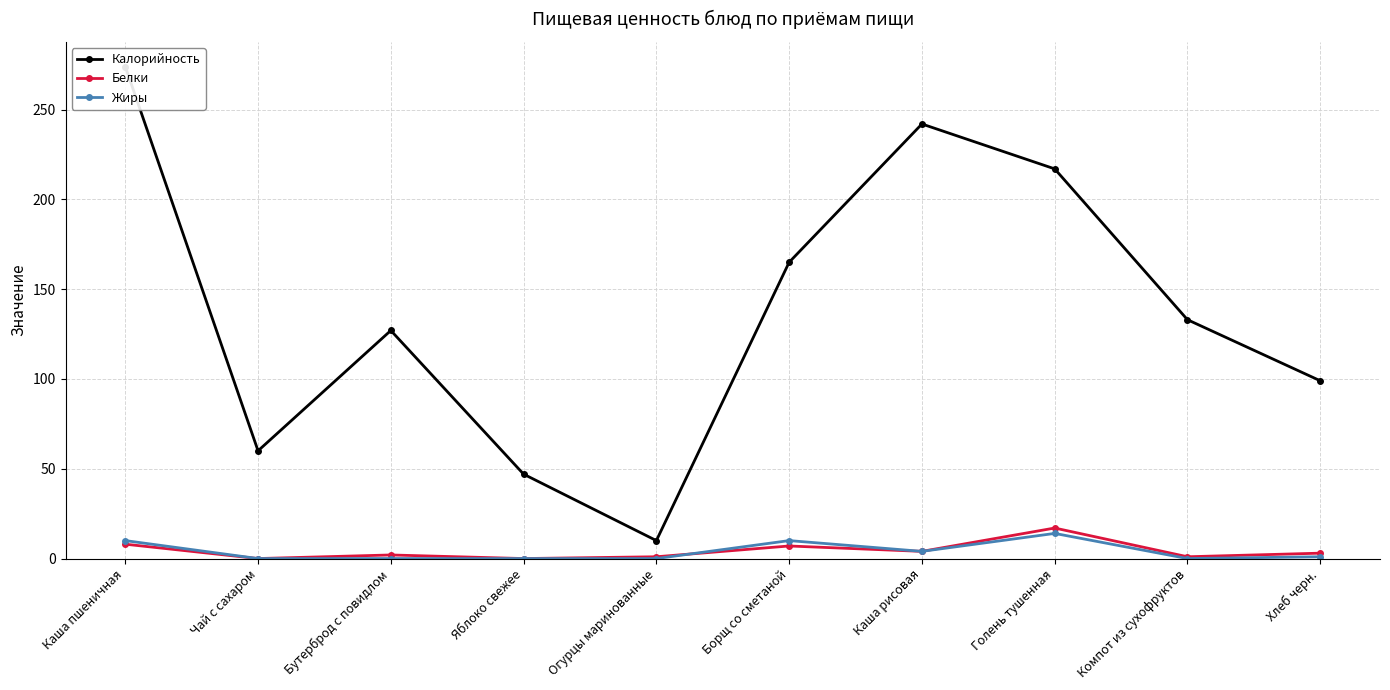

True or false: Белки has more than 2 interior local peaks.

True